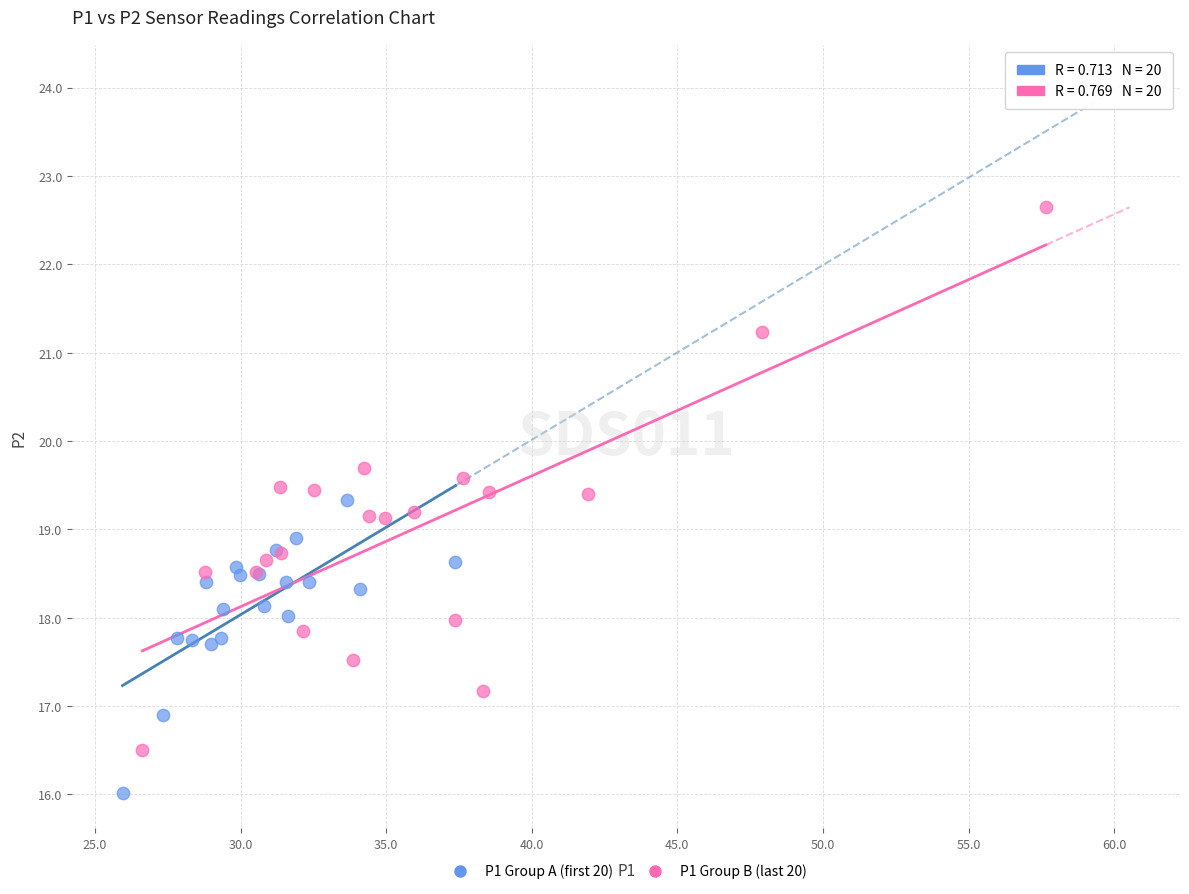

Which series reaches the minimum Y coordinate?

P1 Group A (first 20)